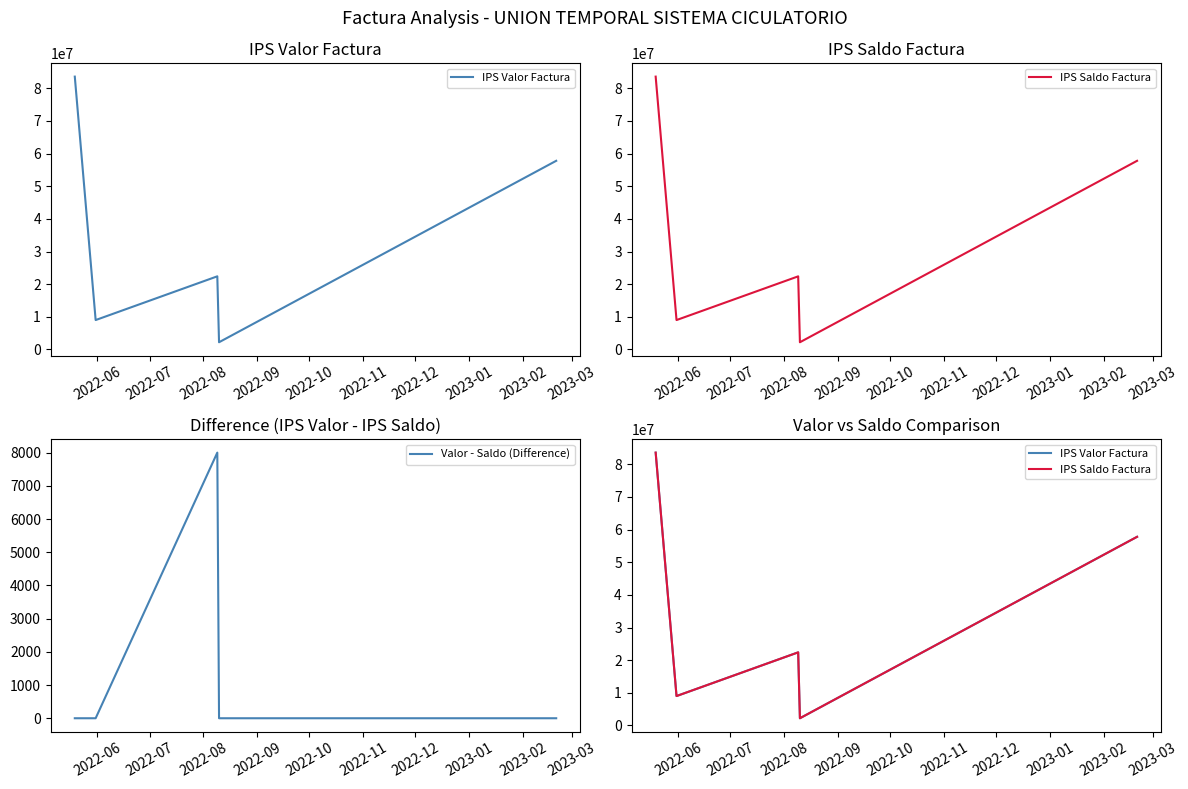

The value of Valor - Saldo (Difference) at 2022-06 is 0. True or false?

True